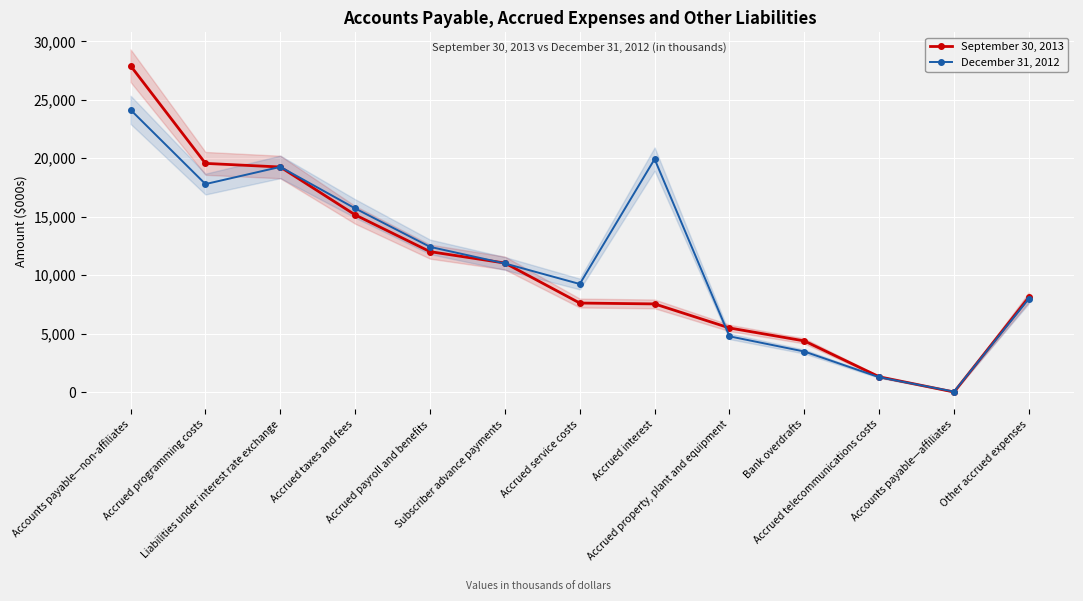

Rank the series by their average value, from lowest to highest.

September 30, 2013, December 31, 2012